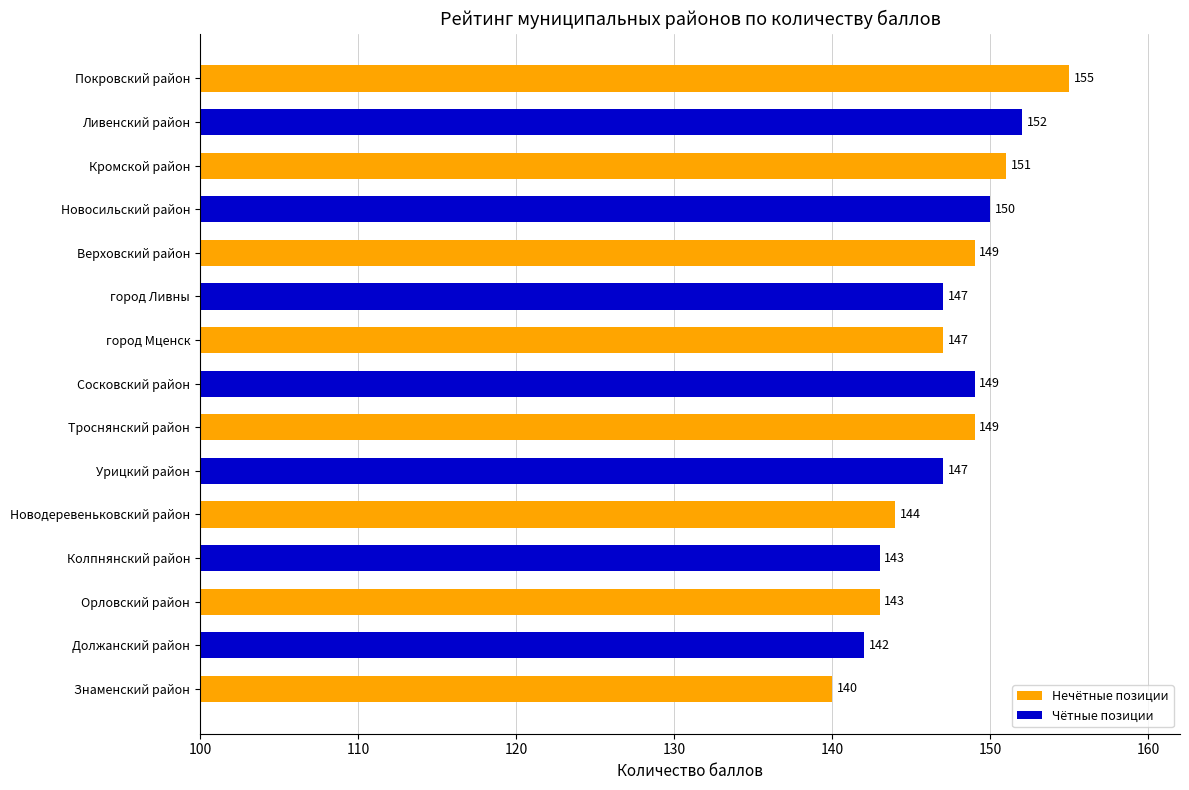

Is it true that the value at Знаменский район is 222?

False